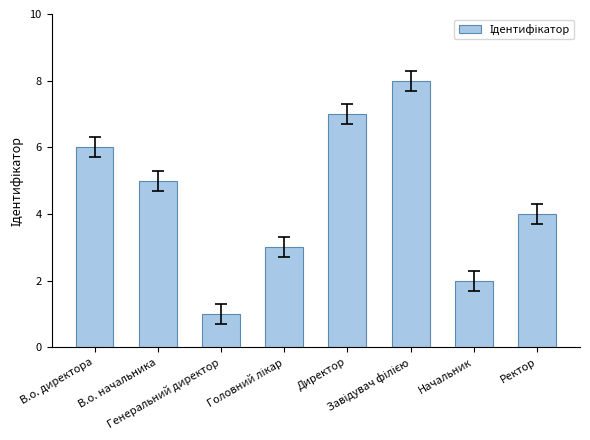

What is the maximum value shown in the chart?

8